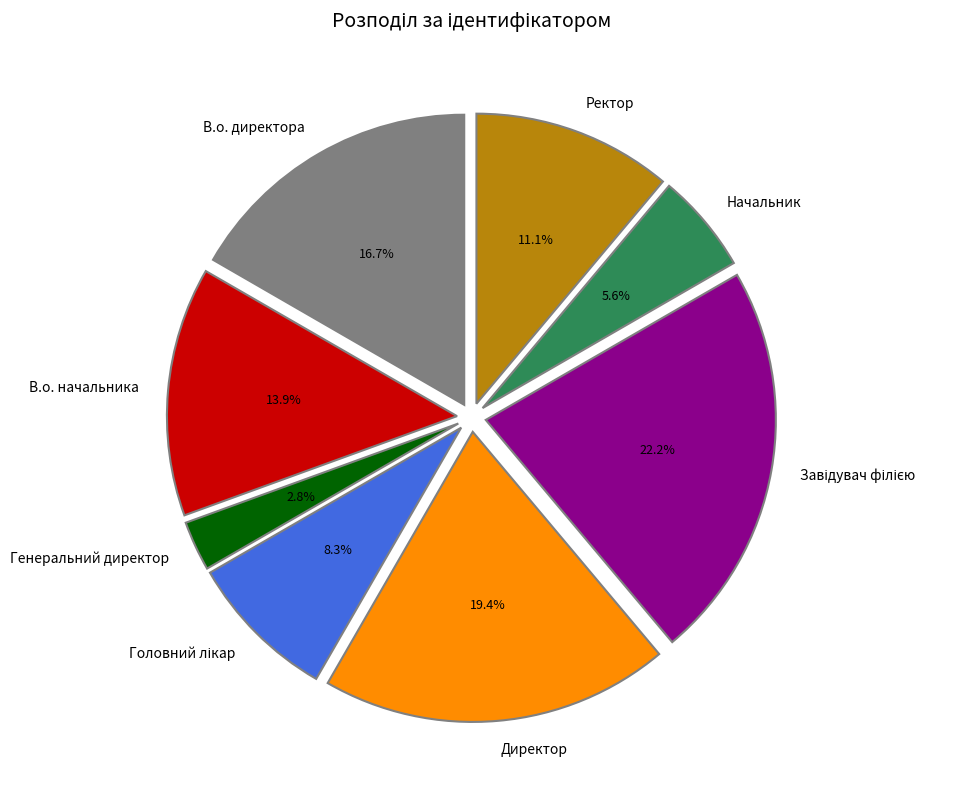

How much of the chart is everything except Начальник?

94.4%